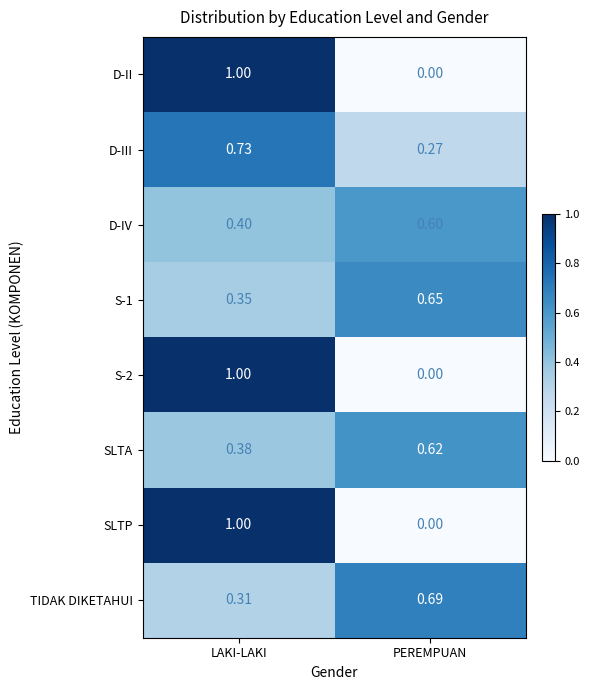

Rank the categories by D-II value from lowest to highest.

PEREMPUAN, LAKI-LAKI